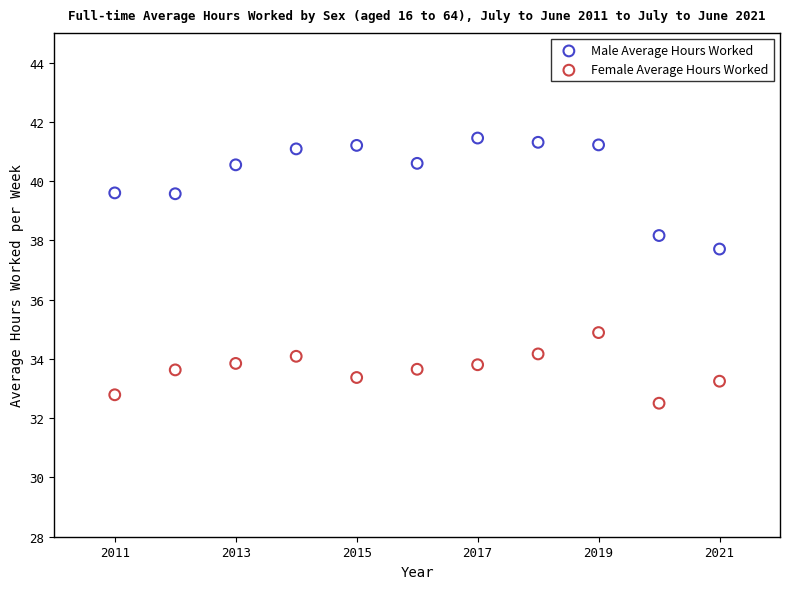

Which series contains the lowest Y value?

Female Average Hours Worked